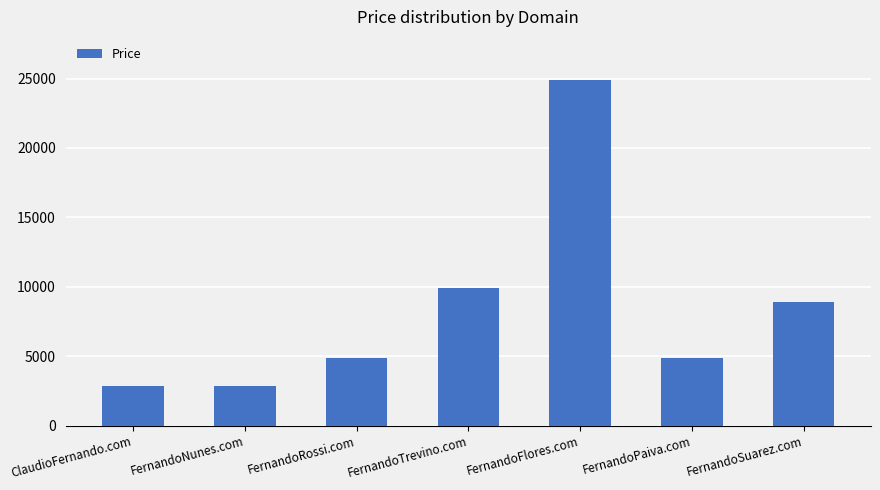

Reading left to right, what are all the values shown in this chart?

ClaudioFernando.com=2888	FernandoNunes.com=2888	FernandoRossi.com=4888	FernandoTrevino.com=9888	FernandoFlores.com=24888	FernandoPaiva.com=4888	FernandoSuarez.com=8888